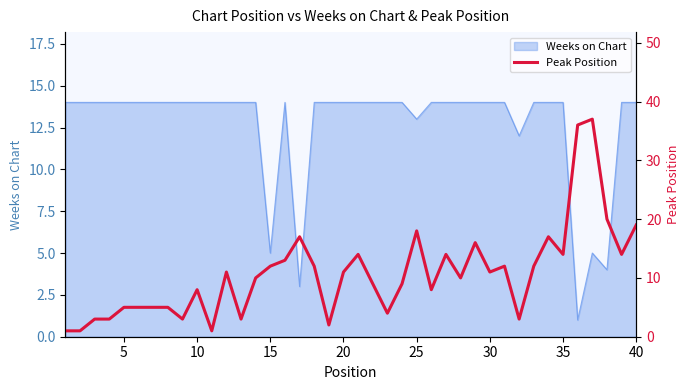

How many categories are shown in the chart?

40